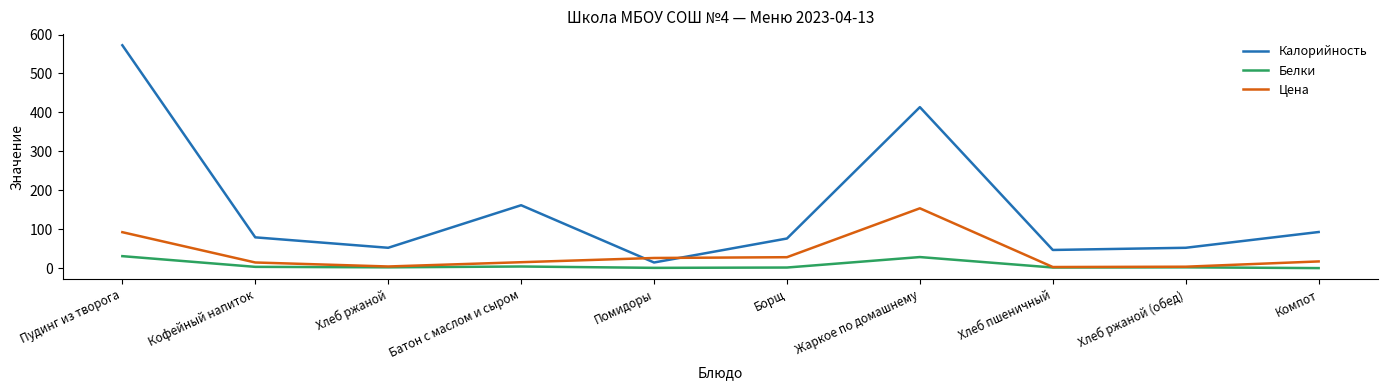

Where is Калорийность nearest to the value 293?

Жаркое по домашнему